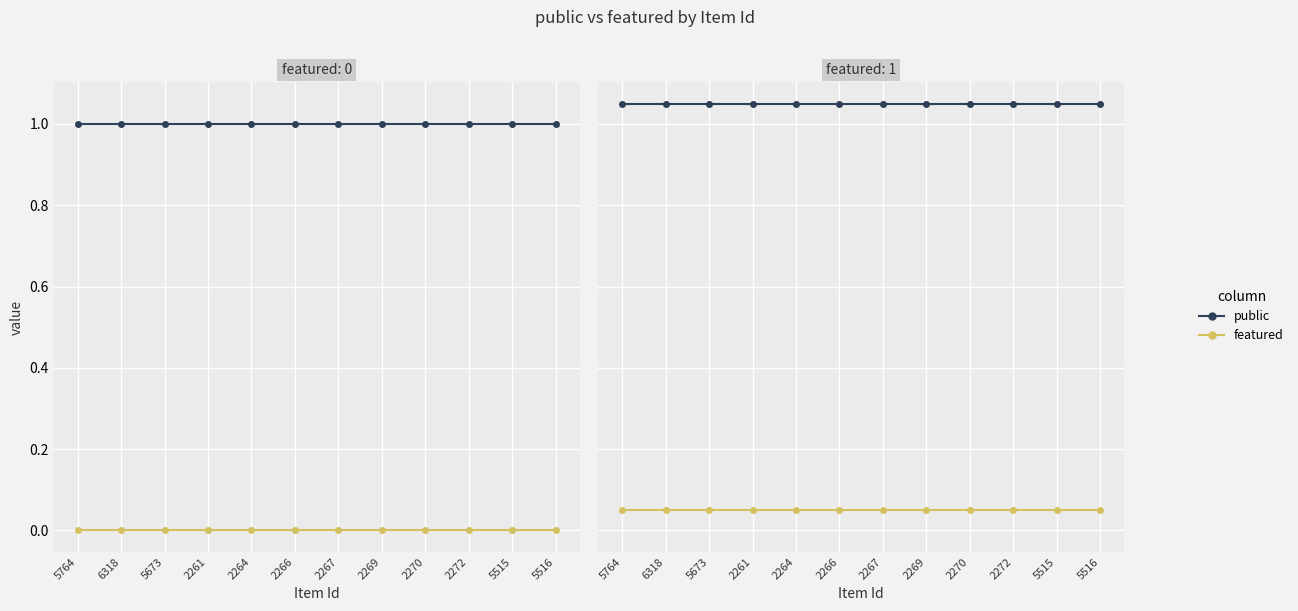

What value does the public series have at 5764?

1.1